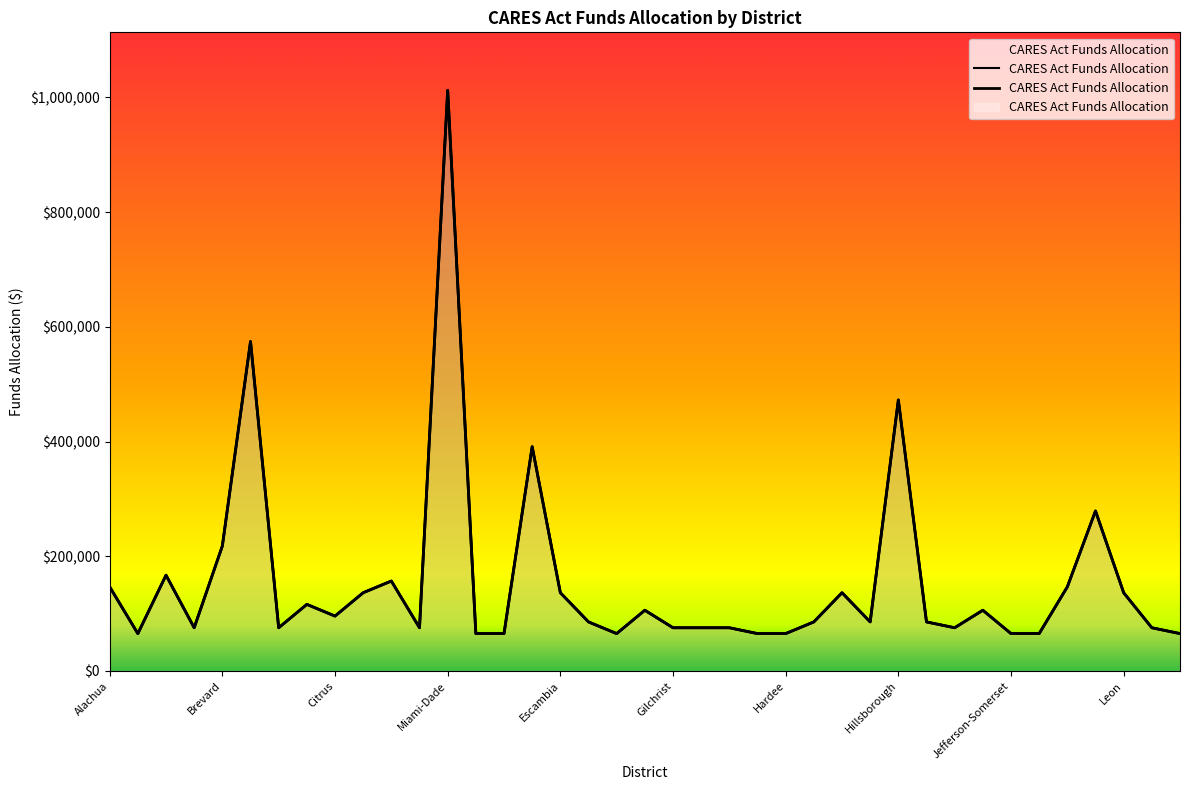

List the labels in order of value, smallest first.

Baker, DeSoto, Dixie, Franklin, Hamilton, Hardee, Jefferson-Somerset, Lafayette, Liberty, Bradford, Calhoun, Columbia, Gilchrist, Glades, Gulf, Indian River, Levy, Flagler, Hendry, Highlands, Holmes, Citrus, Gadsden, Jackson, Charlotte, Clay, Escambia, Hernando, Leon, Alachua, Lake, Collier, Bay, Brevard, Lee, Duval, Hillsborough, Broward, Miami-Dade